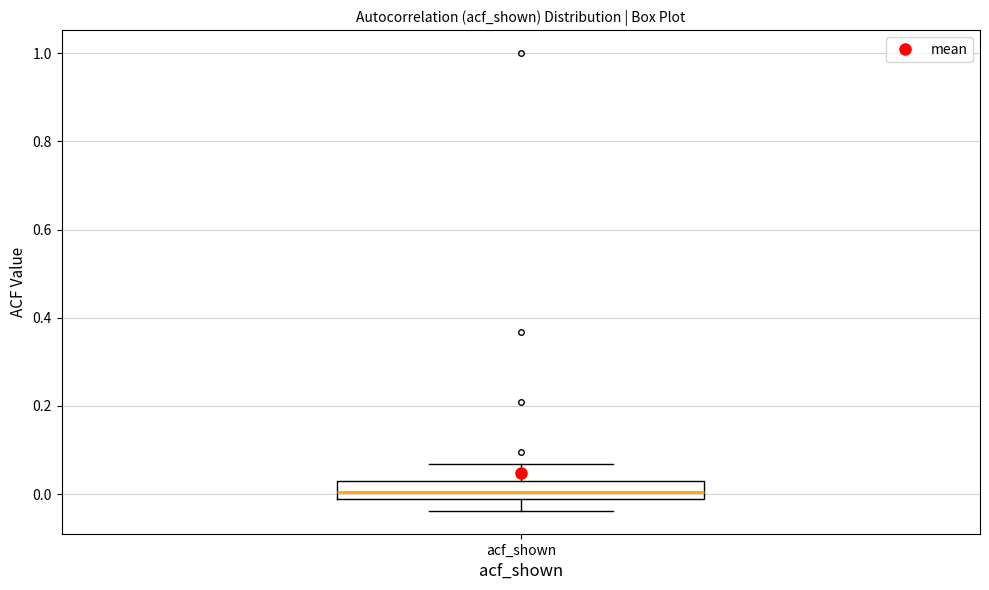

Transcribe this box plot: give where the median line is, the range the box spans, and where the two whiskers end, as read against the y-axis. The values are not printed on the chart, so give them approximately, as read against the axis.

median 0.00, box -0.02 to 0.04, whiskers -0.04 to 0.06